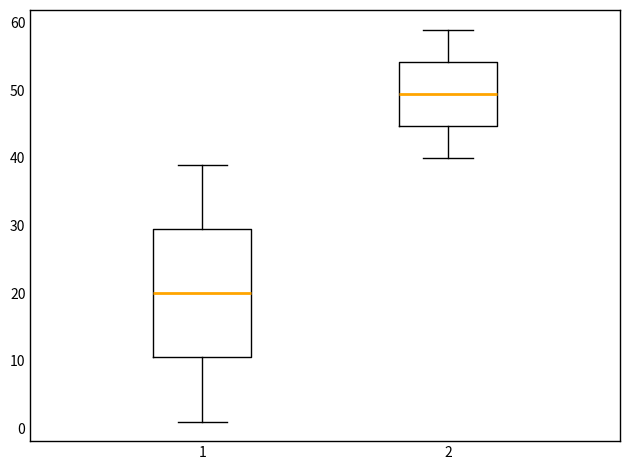

Reading left to right, read every box against the y-axis: the position of its median line, the range the box covers, and the ends of its whiskers. The values are not printed on the chart, so give them approximately, as read against the axis.

1: median 20, box 11 to 30, whiskers 1 to 39
2: median 50, box 45 to 54, whiskers 40 to 59